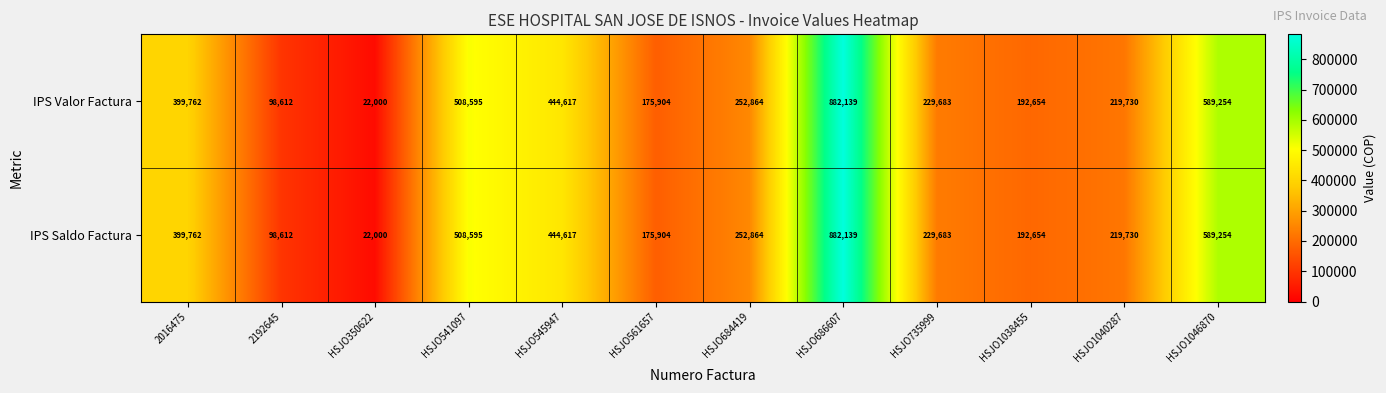

Which category has the lowest value in the IPS Valor Factura series?

HSJO350622